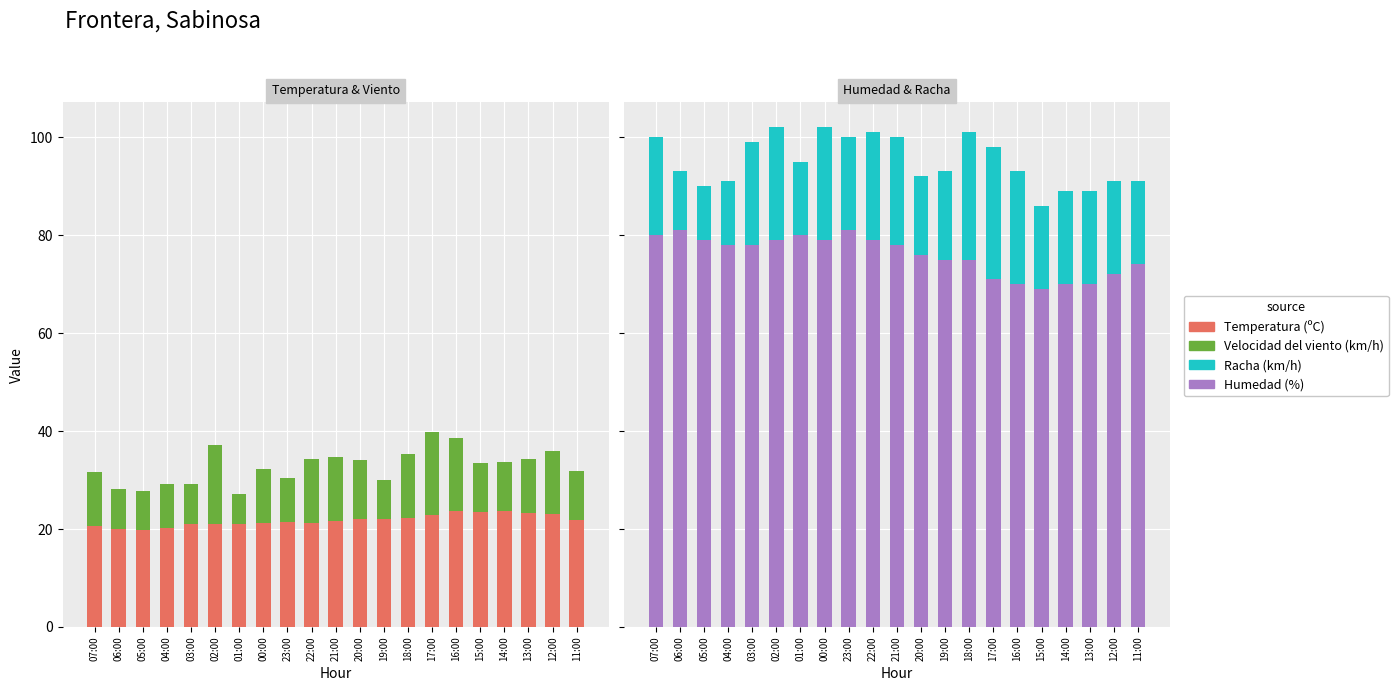

What position from the left is 22:00?

10